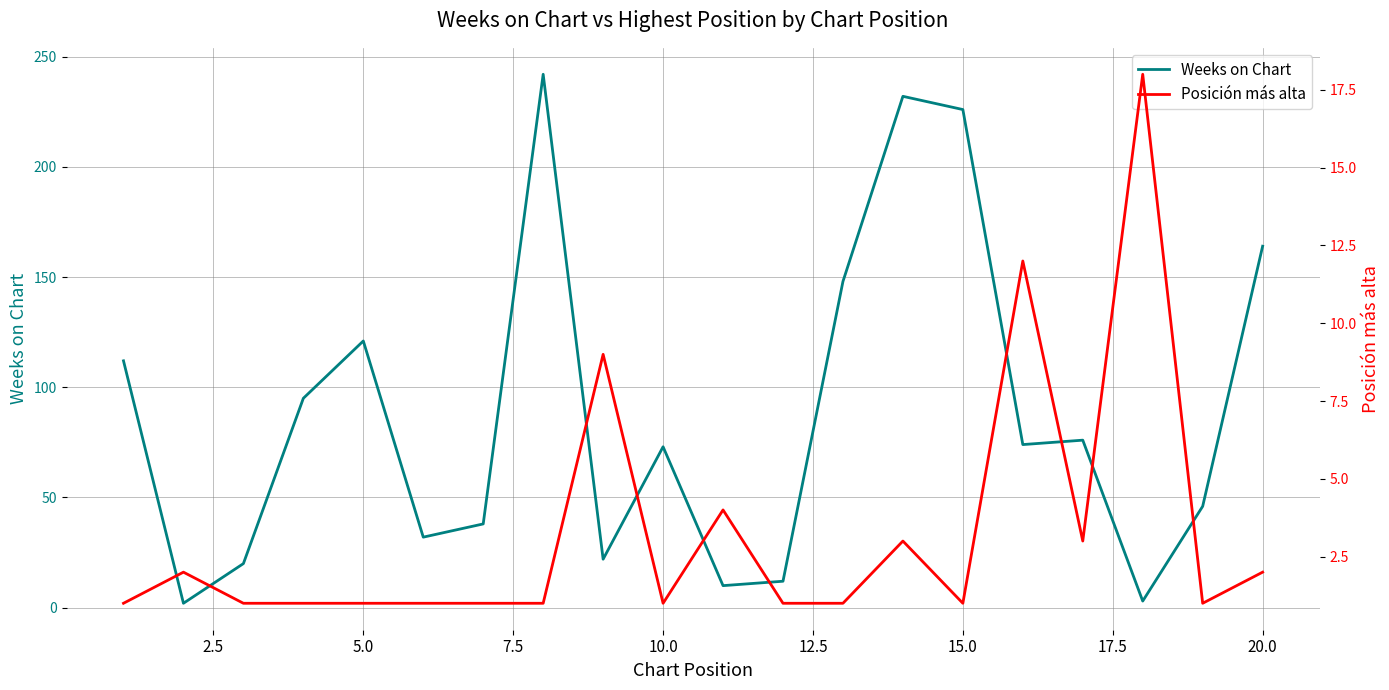

True or false: Weeks on Chart has more than 0 points higher than both neighbors.

True